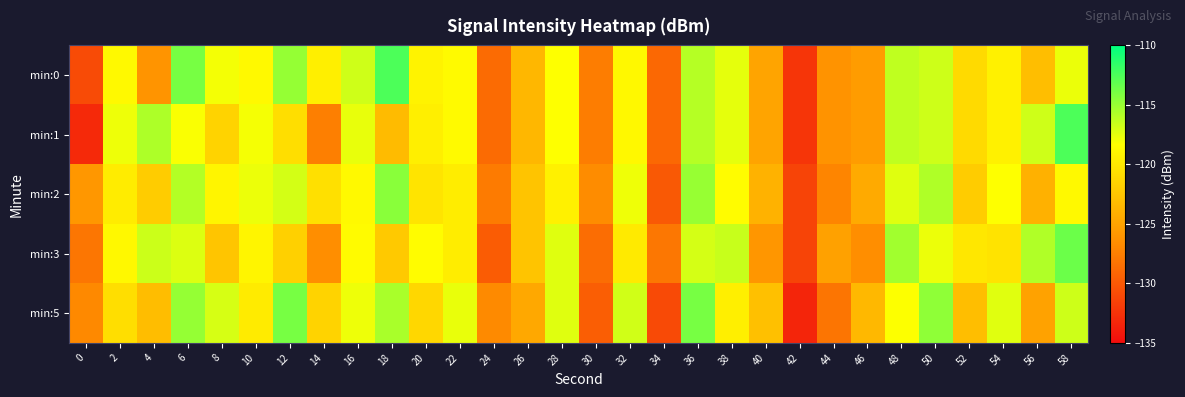

Which series has the widest spread of values?

min:1